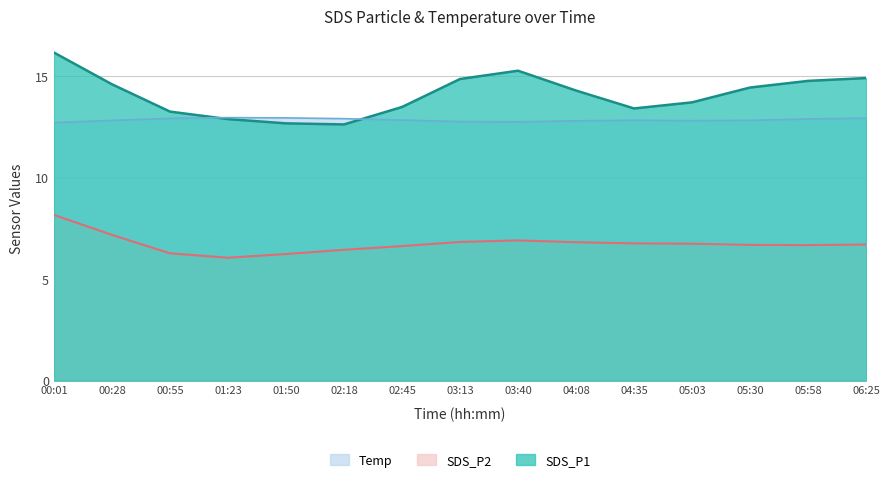

What is the difference between the Temp values at 01:23 and 00:28?

0.1